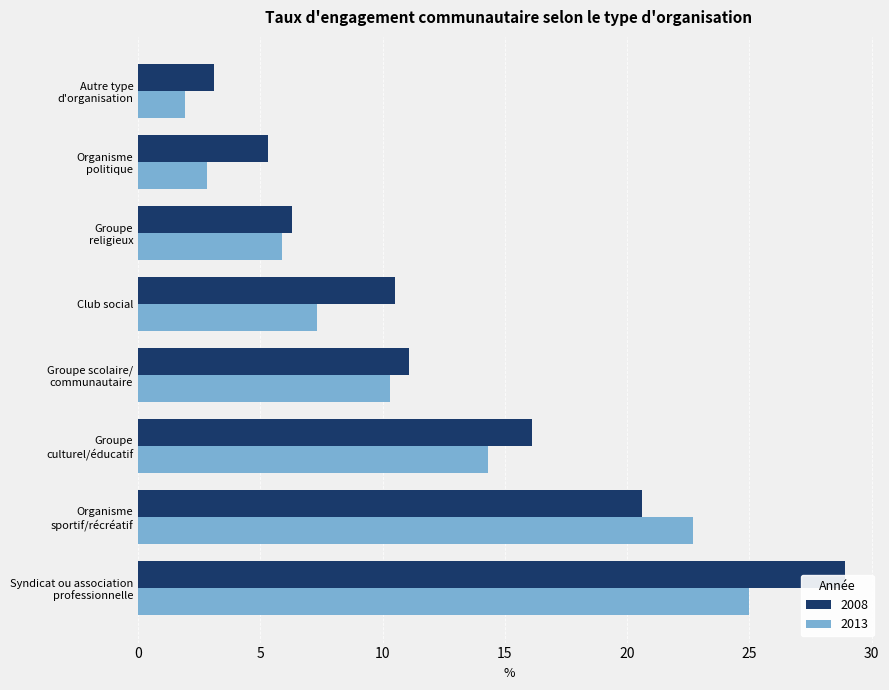

What is the difference between the maximum and second lowest values in the 2008 series?

23.6